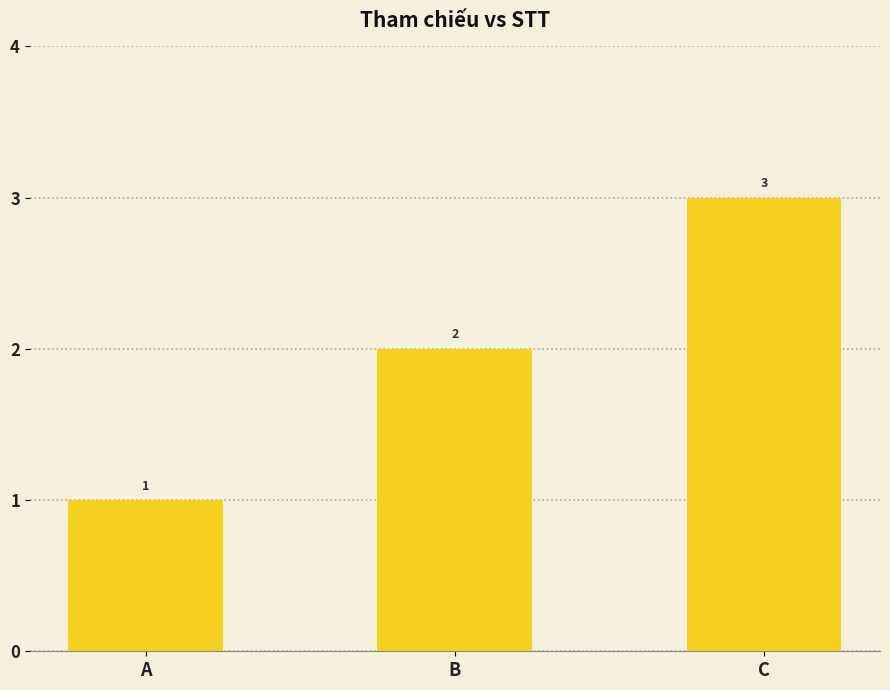

Read the value at C.

3